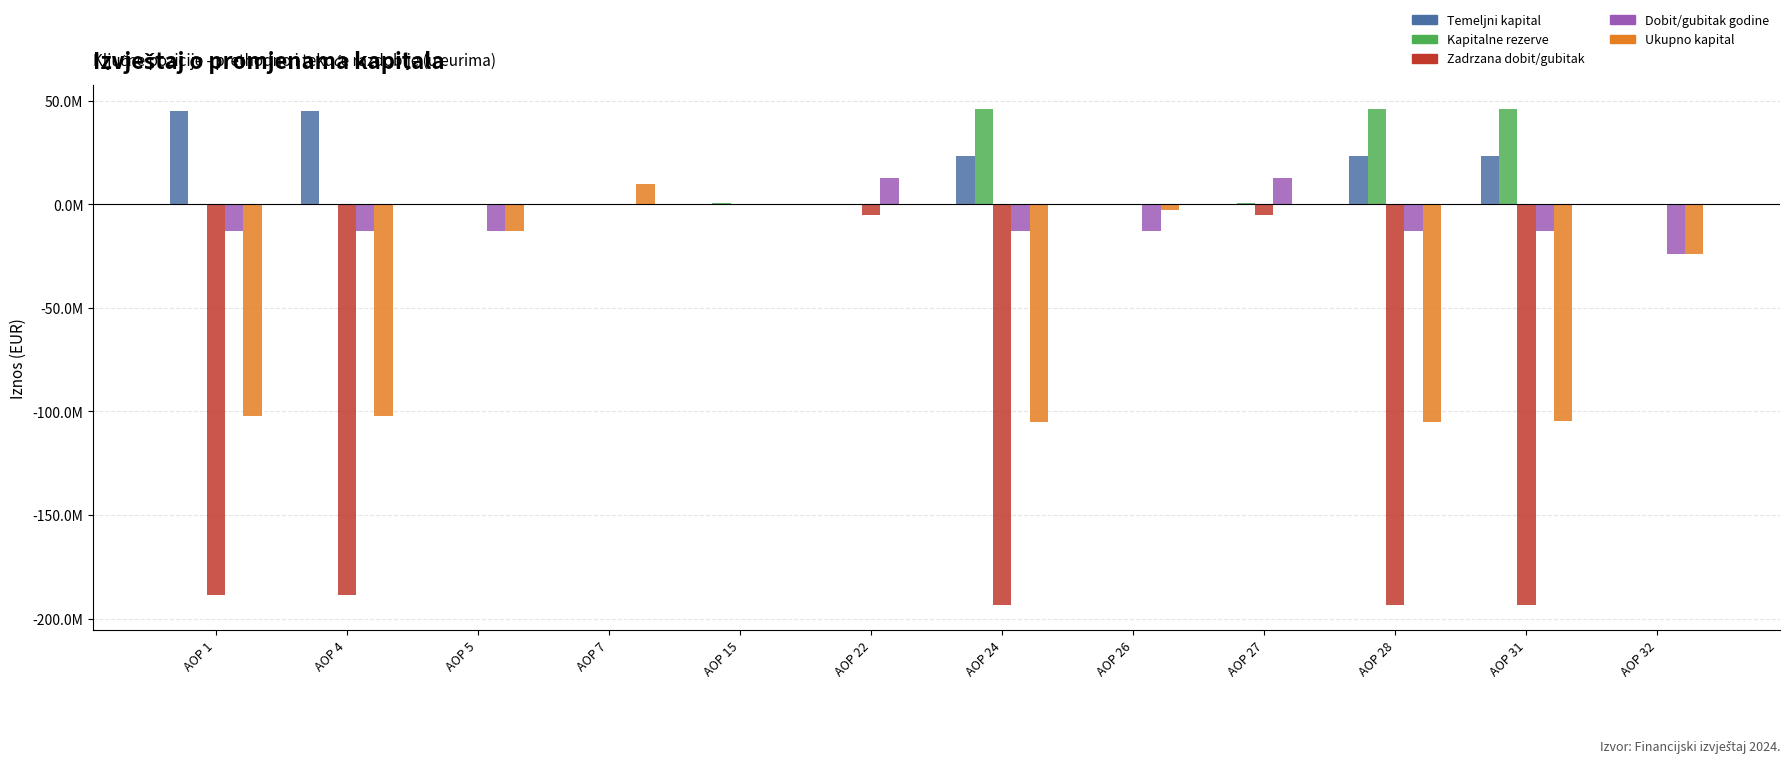

Which series changed the most between AOP 31 and AOP 32?

Zadrzana dobit/gubitak